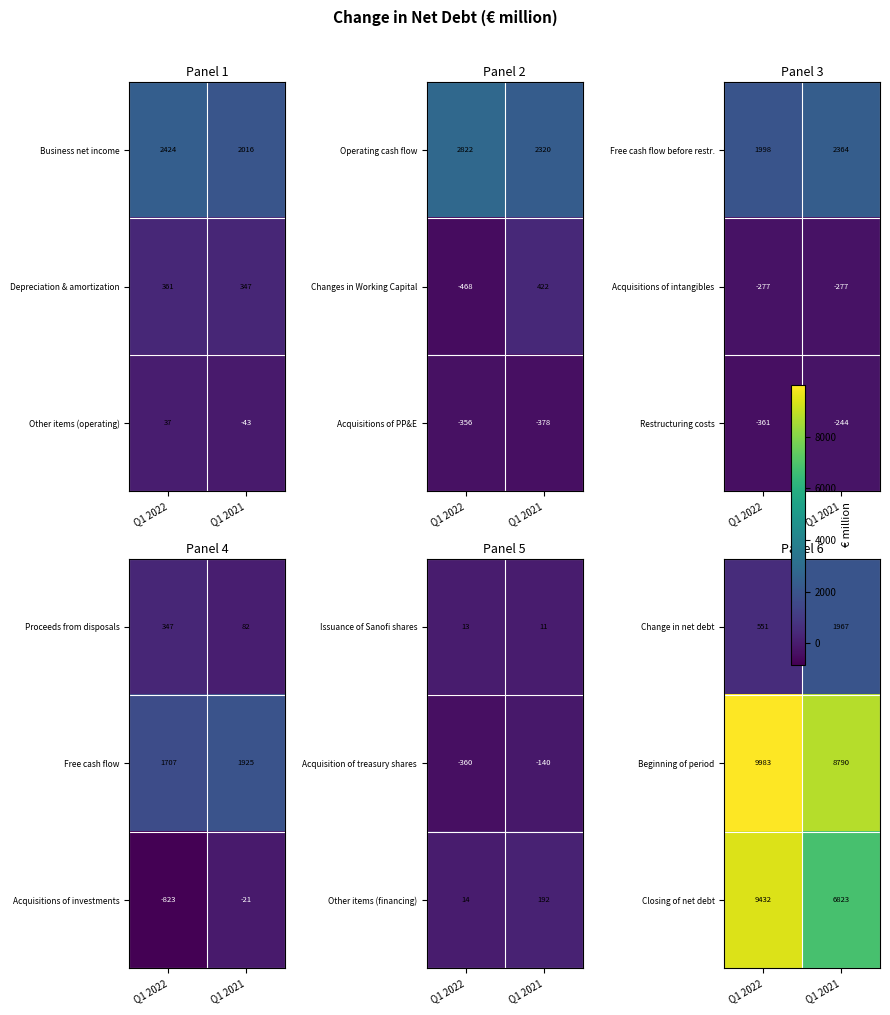

What value does the Business net income series have at Q1 2021, to the nearest 5?

2015